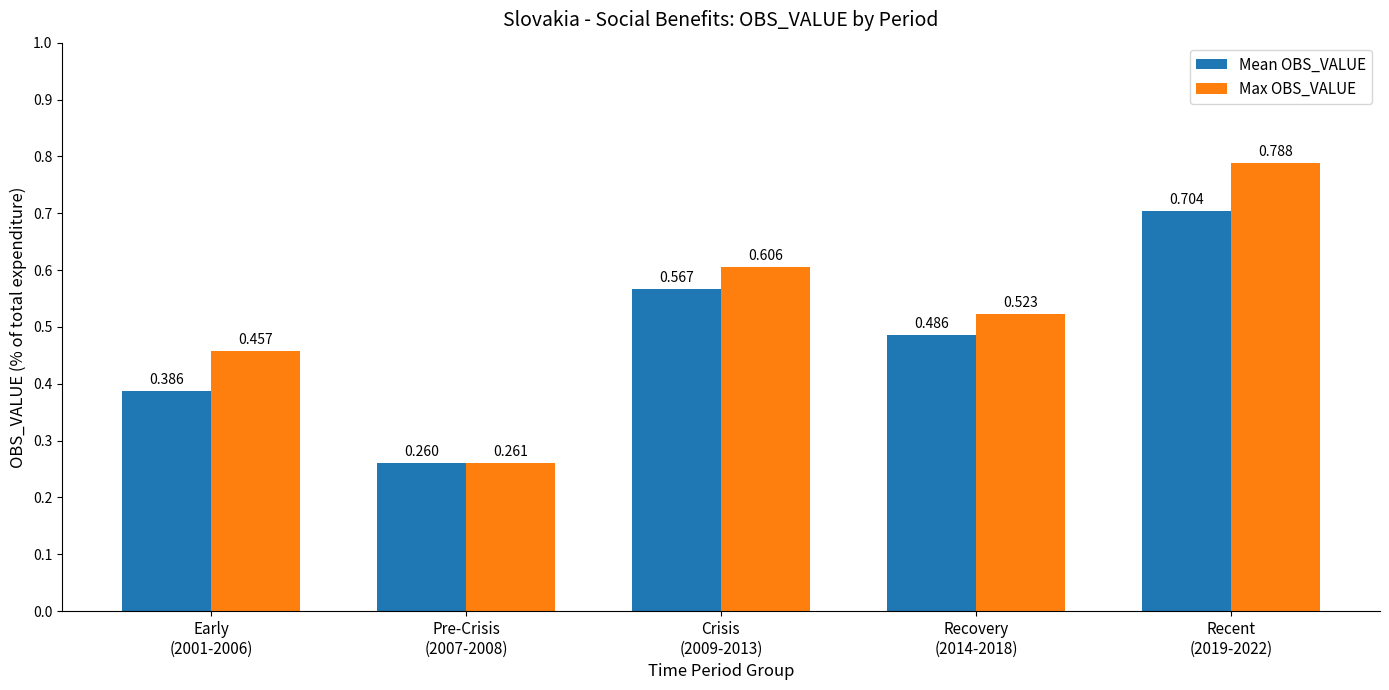

Which series has the largest range (max minus min)?

Max OBS_VALUE